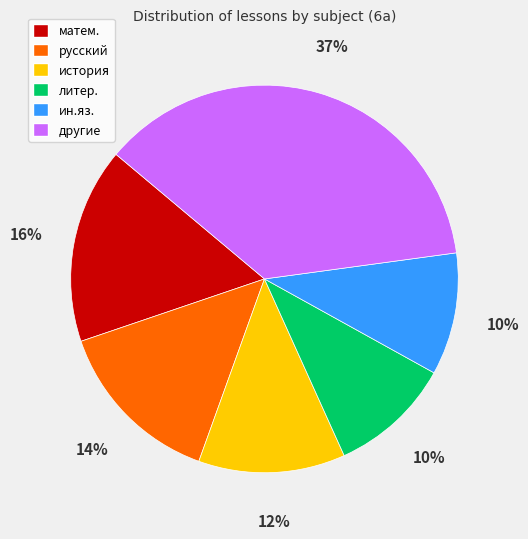

True or false: ин.яз. accounts for 1% of the total.

False